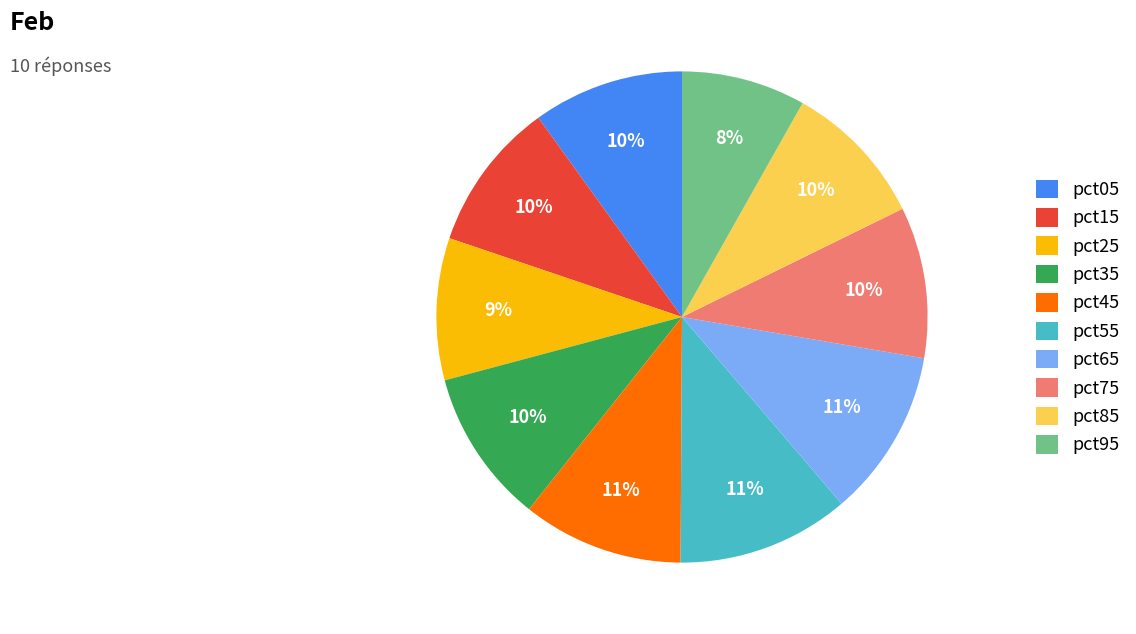

What percentage is the pct65 slice, to the nearest percent?

11%